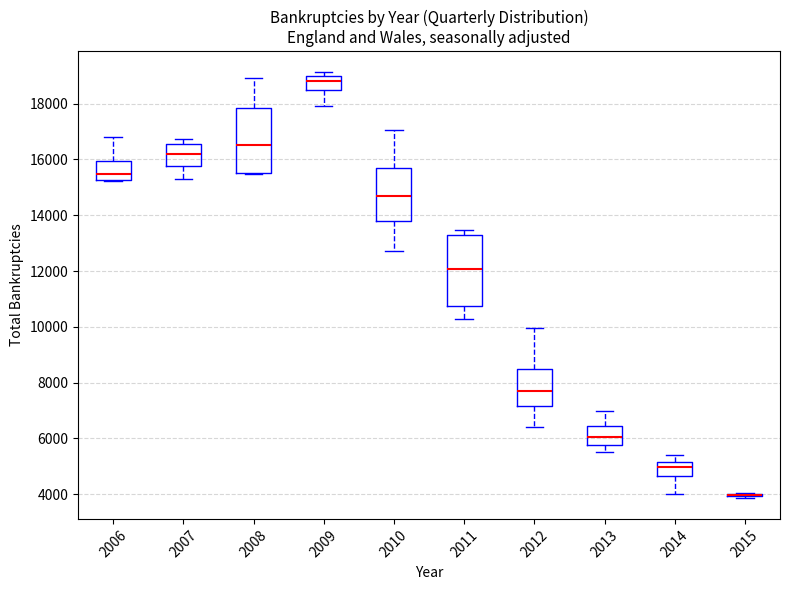

Where does the median line of the box at x = 2007 sit on the y-axis? The values are not printed on the chart, so give them approximately, as read against the axis.

16200